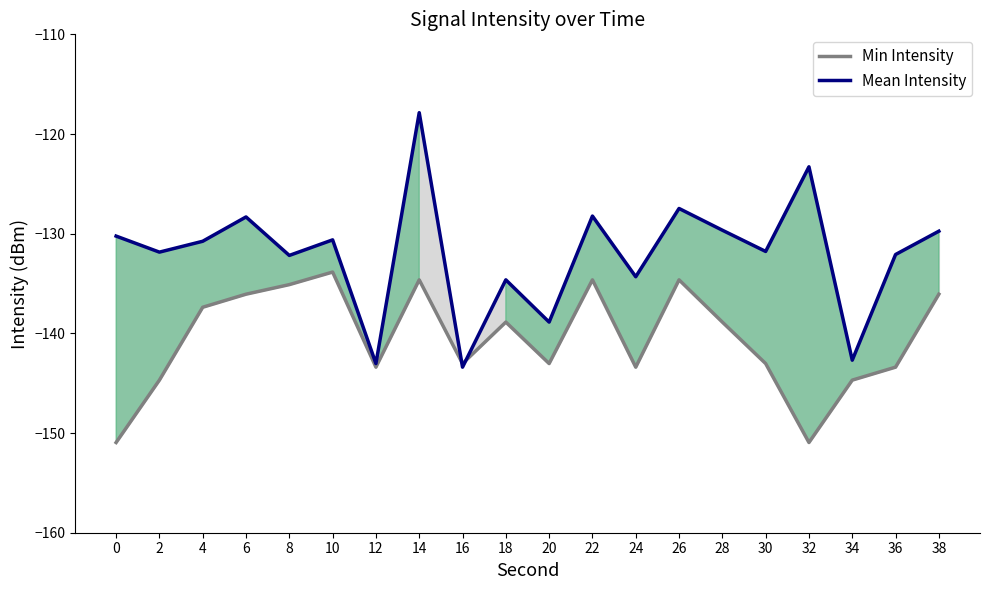

Does the chart display data point markers on the line(s)?

No